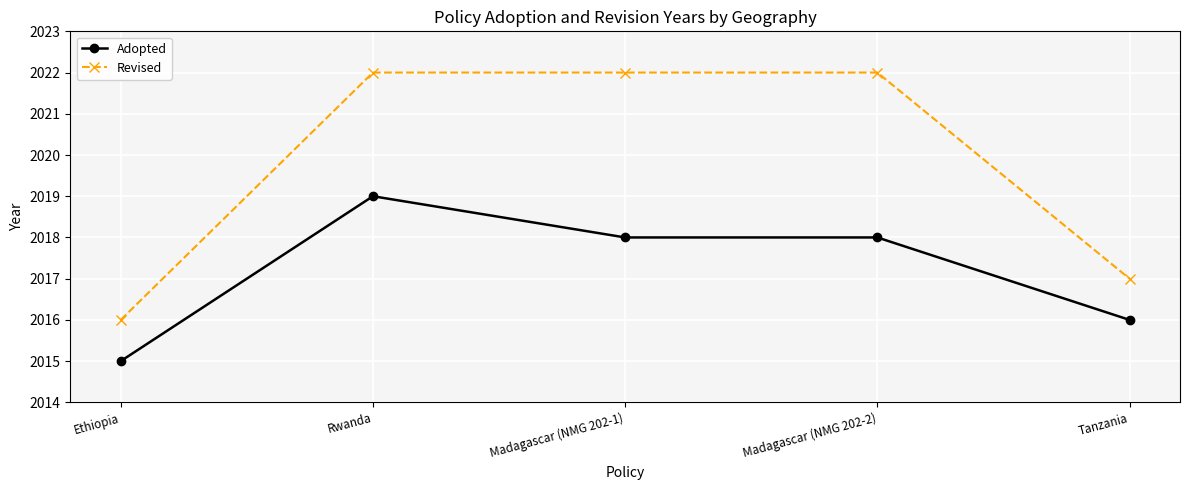

Rank the series by their average value, from highest to lowest.

Revised, Adopted